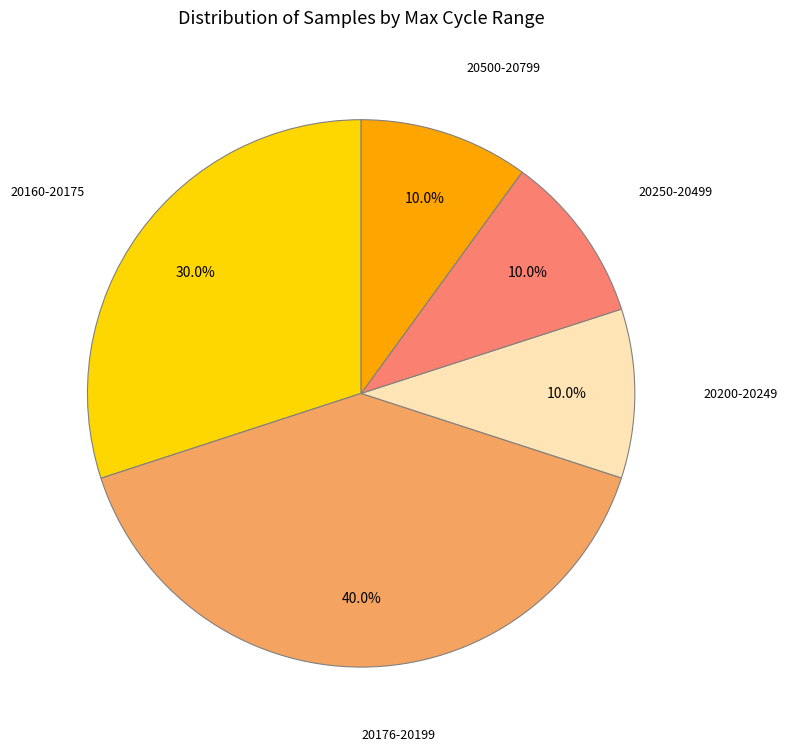

Is there any slice that represents more than half of the pie?

No